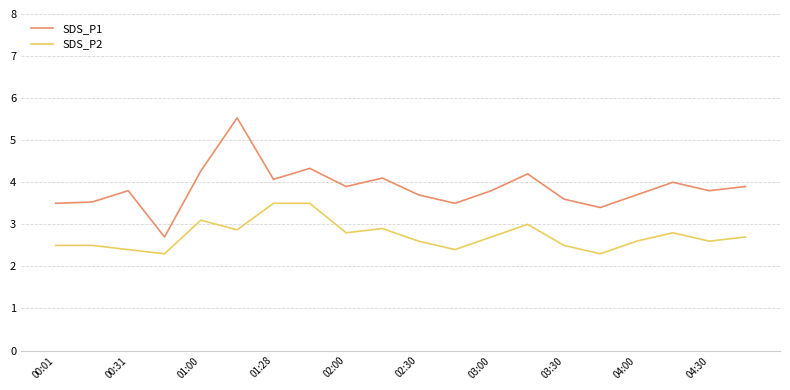

Rank the series by their average value, from highest to lowest.

SDS_P1, SDS_P2